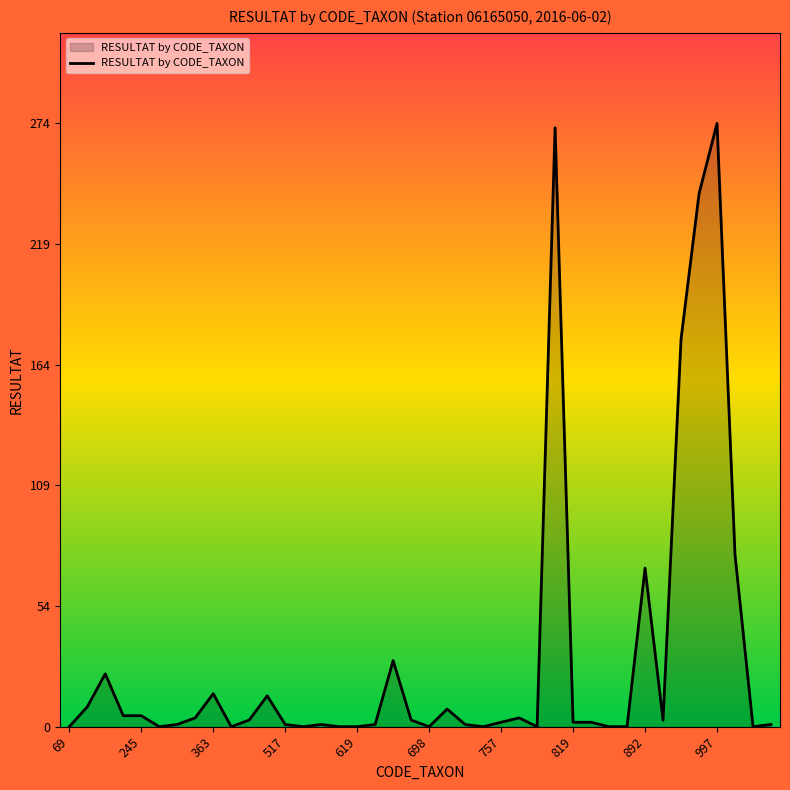

Count the number of data series in this chart.

1